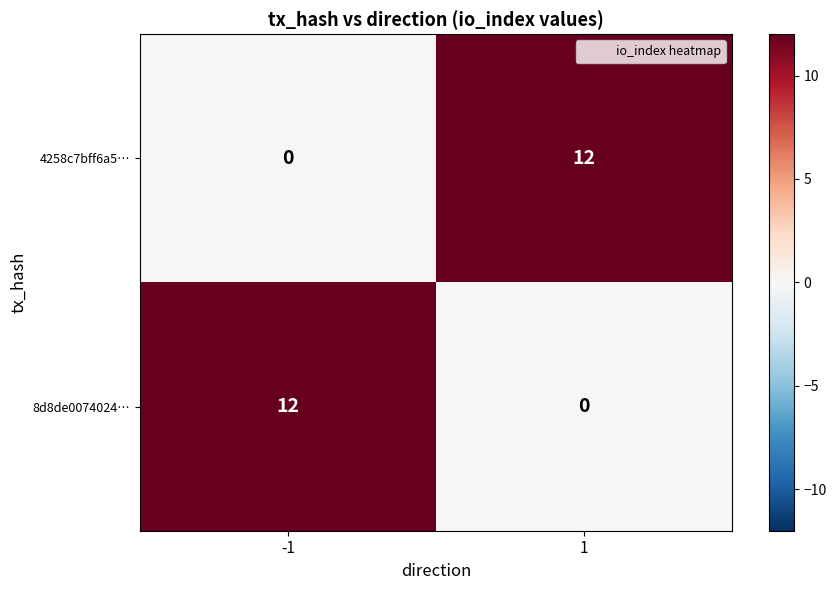

Count the number of data series in this chart.

2